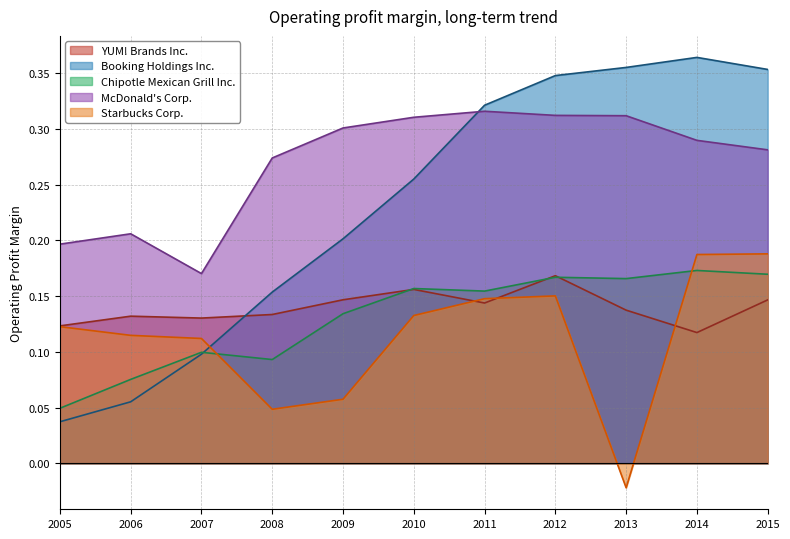

The value of Starbucks Corp. at 2014 is 0.2. True or false?

True